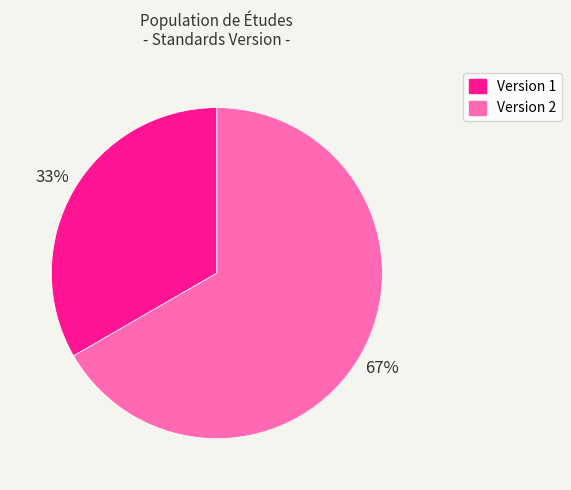

What percentage is the Version 1 slice, to the nearest percent?

33%